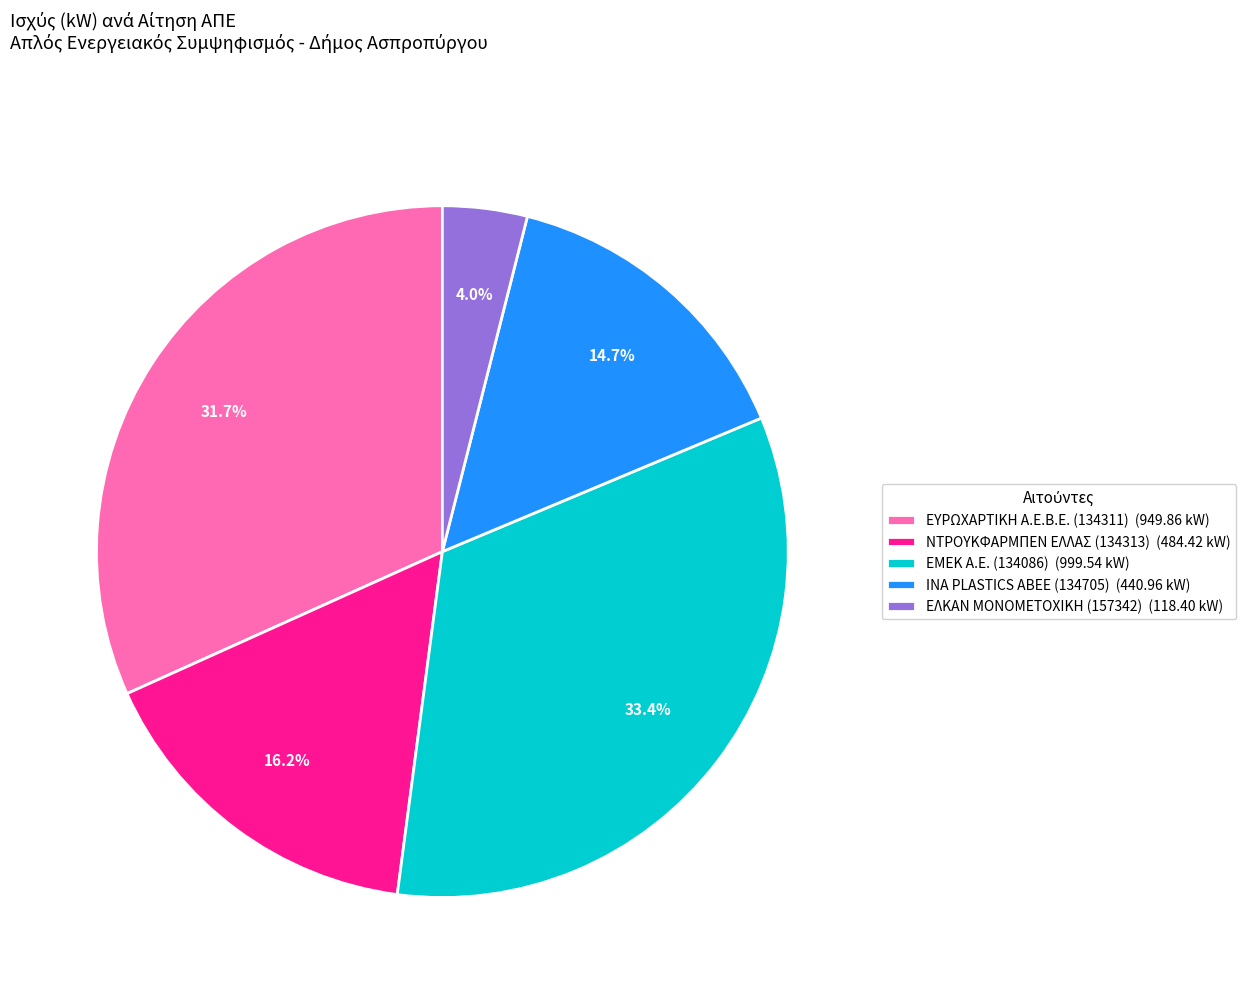

Does ΕΥΡΩΧΑΡΤΙΚΗ Α.Ε.Β.Ε. (134311) (949.86 kW) represent more than half of the total?

No